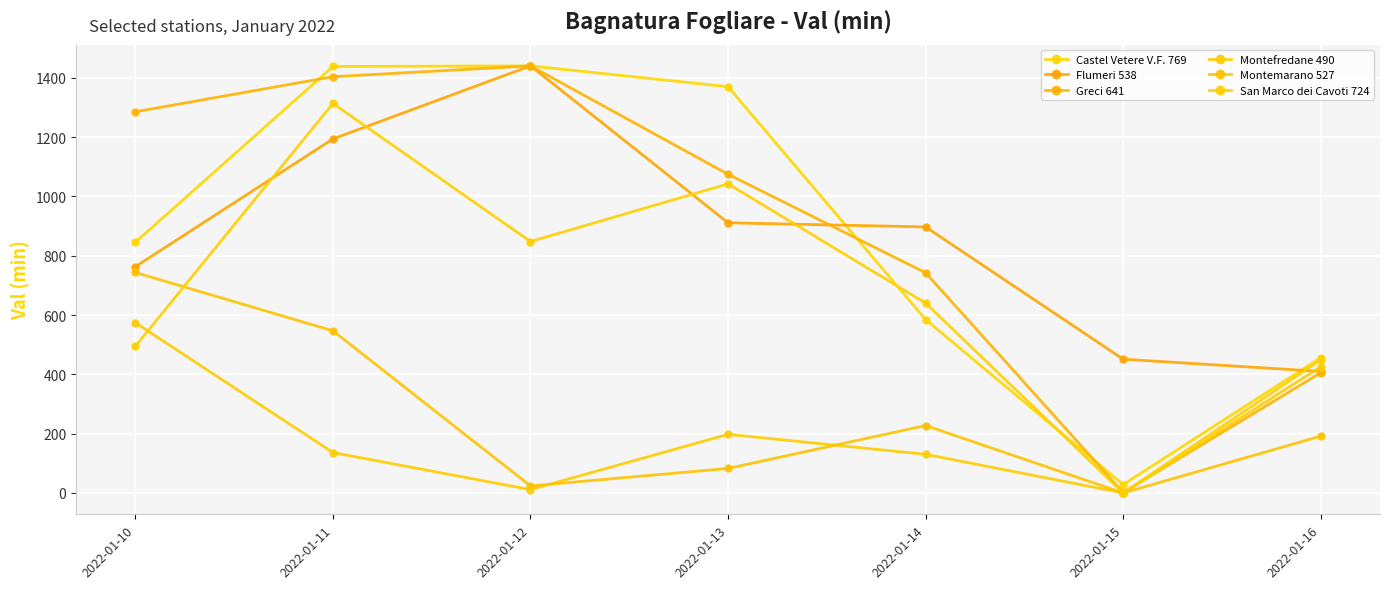

The Castel Vetere V.F. 769 series shows 584.6 at 2022-01-14. True or false?

True